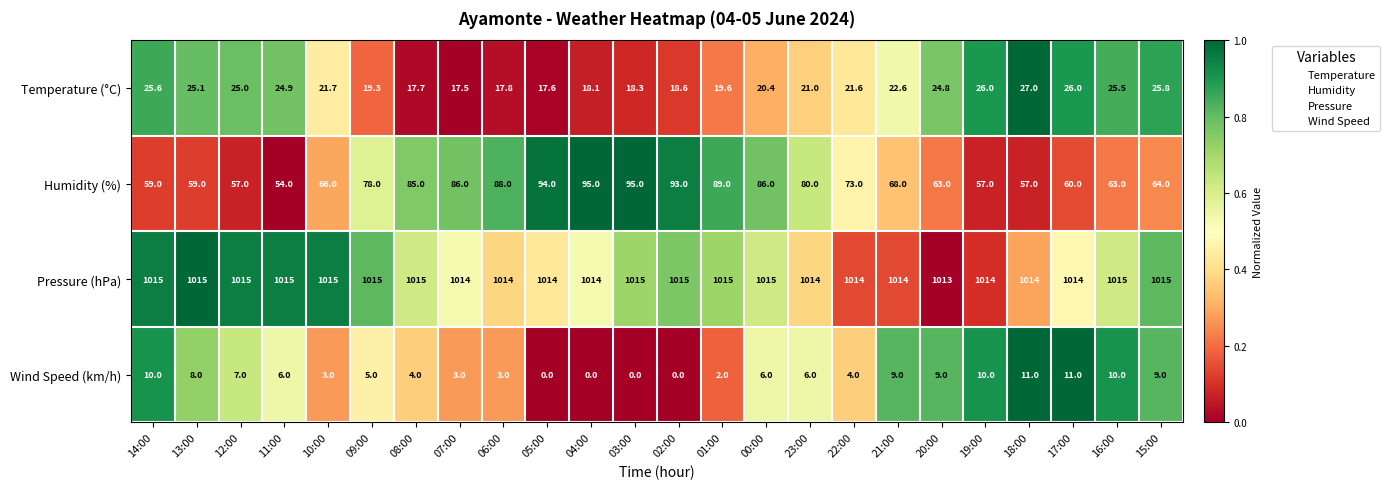

The Temperature (°C) series shows 25.1 at 13:00. True or false?

True